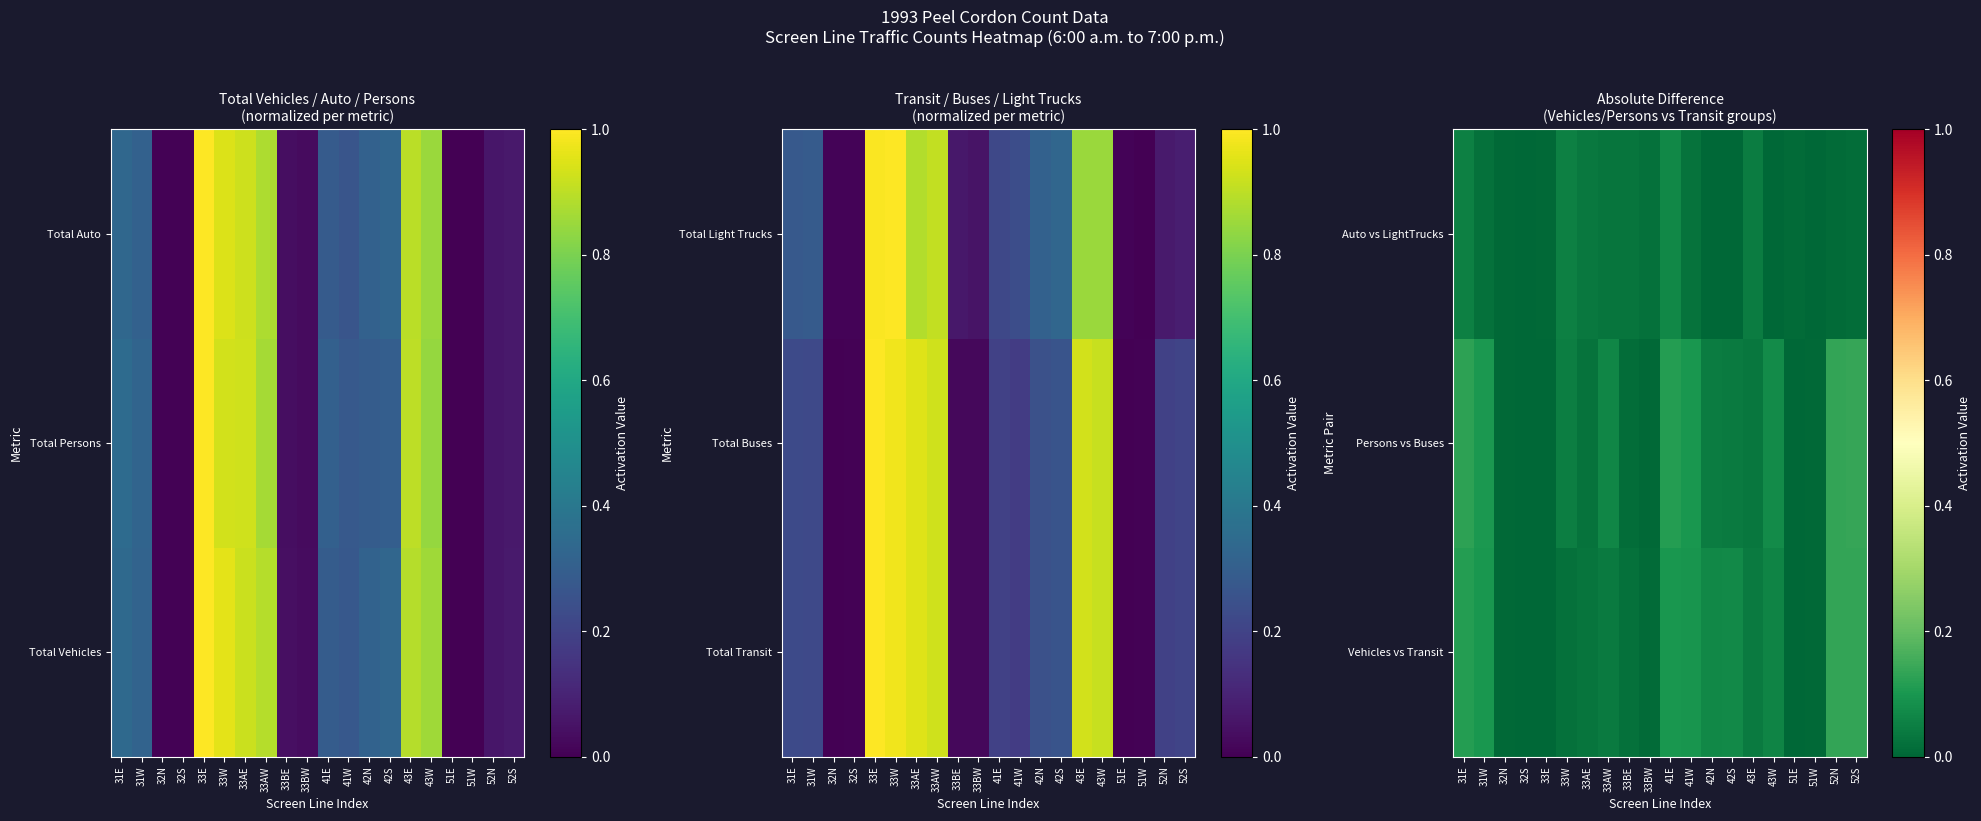

Between 31E and 31W, which series saw the biggest shift?

Auto vs LightTrucks